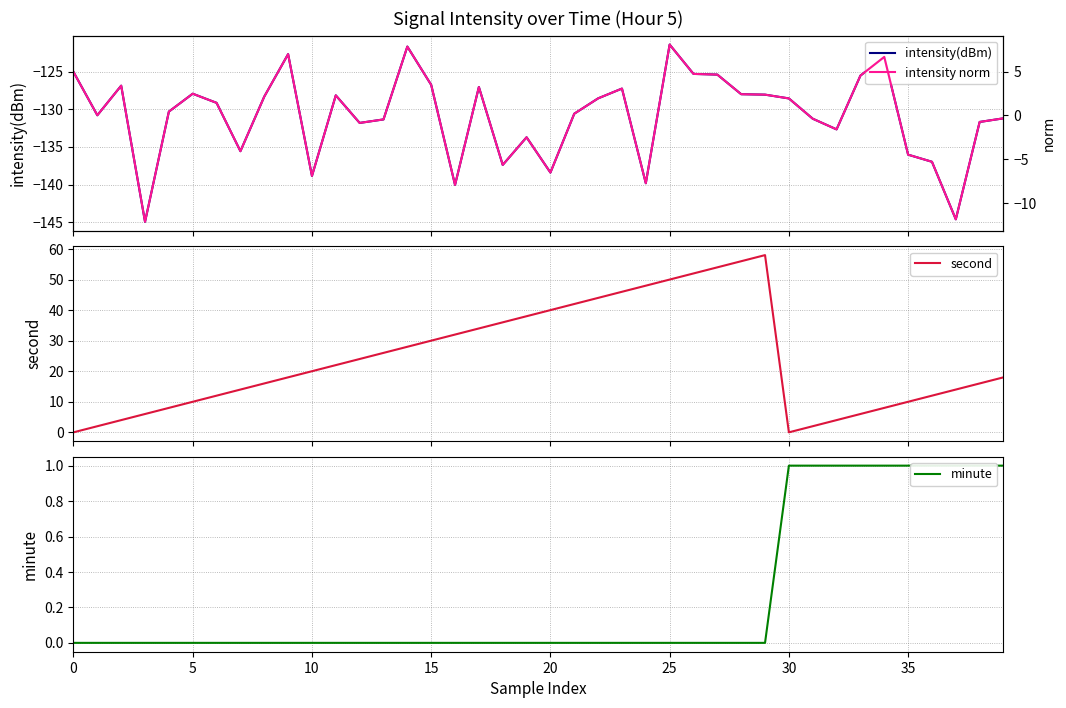

What is the label of the 8th point from the right?

32